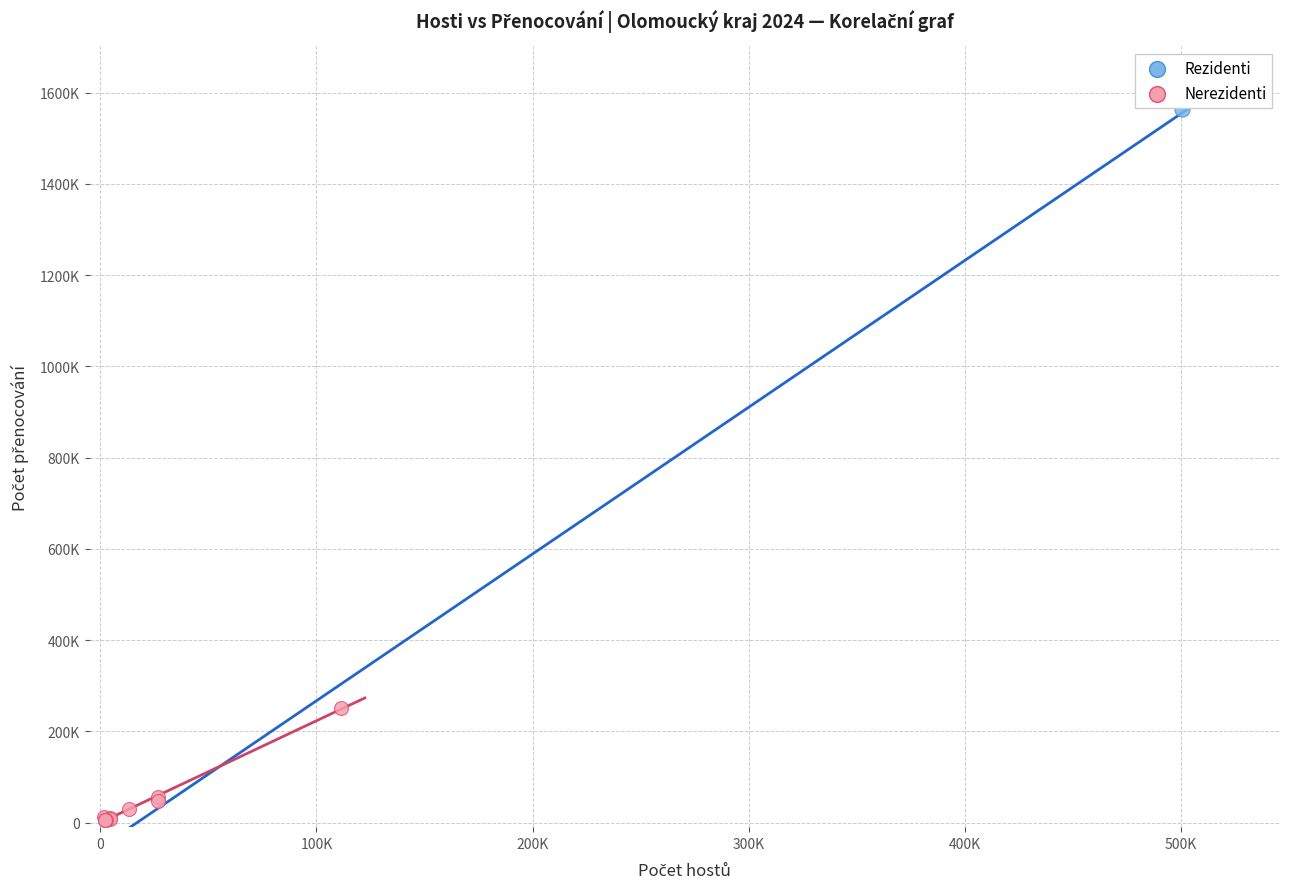

What are all the series names shown in the legend?

Rezidenti, Nerezidenti